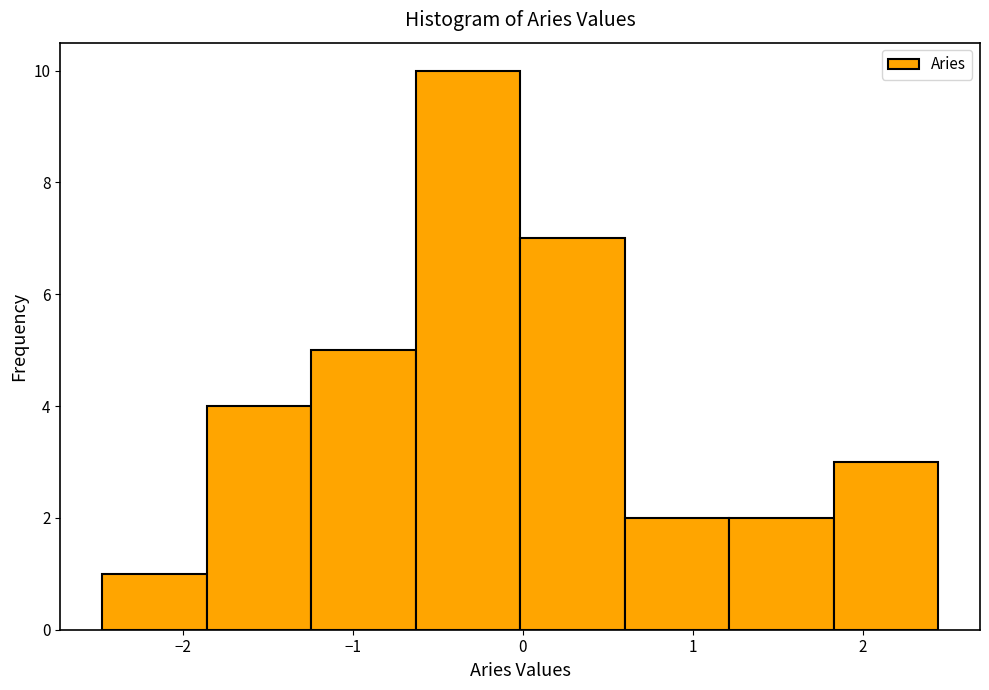

Reading left to right, list every bar in this chart as the range it spans on the x-axis followed by its height. Neither the bar edges nor the heights are printed on the chart, so give them approximately, as read against the axes.

-2.5 to -1.9: 1
-1.9 to -1.2: 4
-1.2 to -0.6: 5
-0.6 to 0.0: 10
0.0 to 0.6: 7
0.6 to 1.2: 2
1.2 to 1.8: 2
1.8 to 2.4: 3